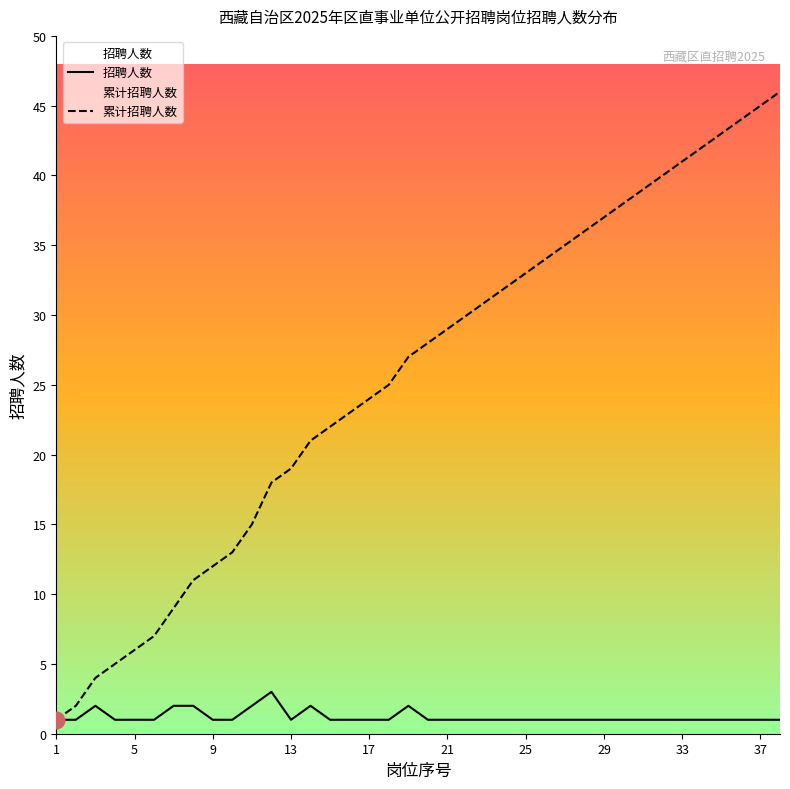

Which series has the widest spread of values?

累计招聘人数